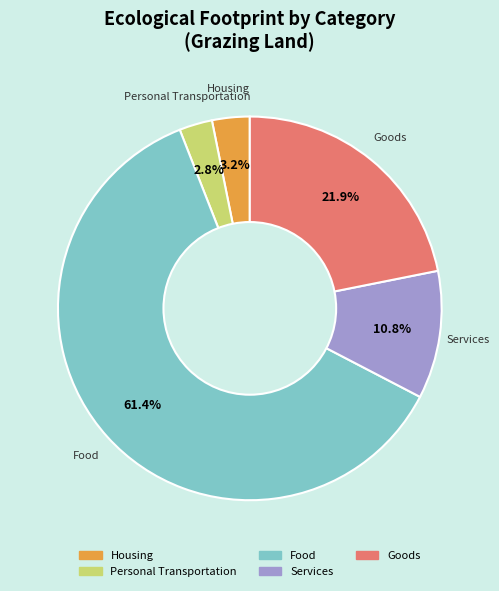

Which category accounts for the majority?

Food